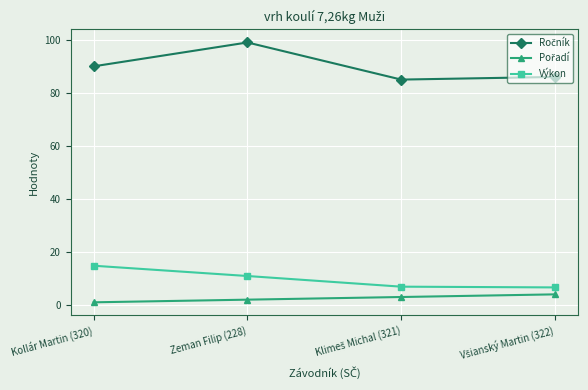

What is the sum of all Výkon values?

39.2